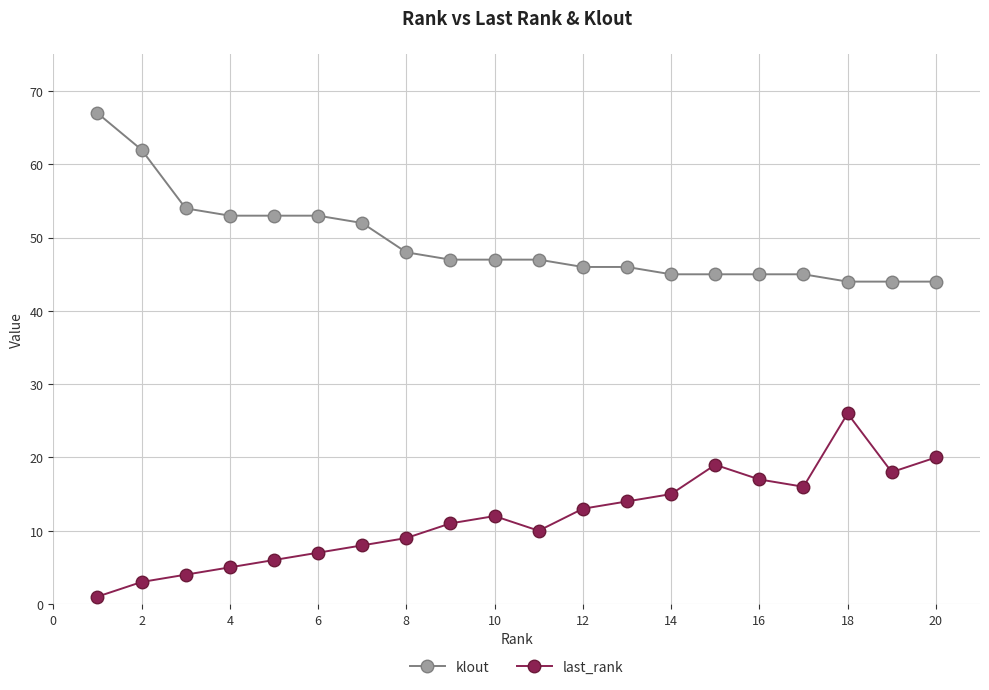

What is the greatest value displayed?

67